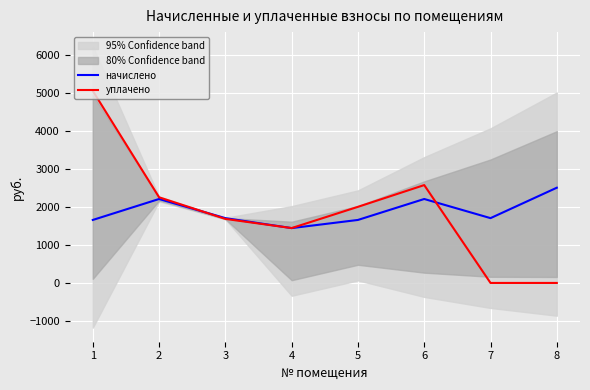

In начислено, how many points are lower than both neighbors (excluding endpoints)?

2